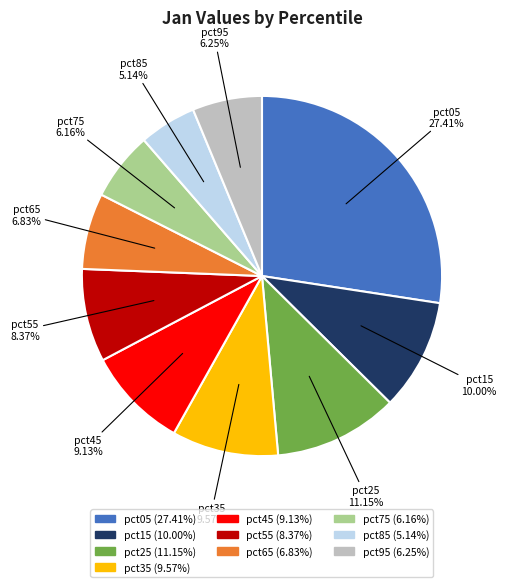

Is there a majority slice in this chart?

No